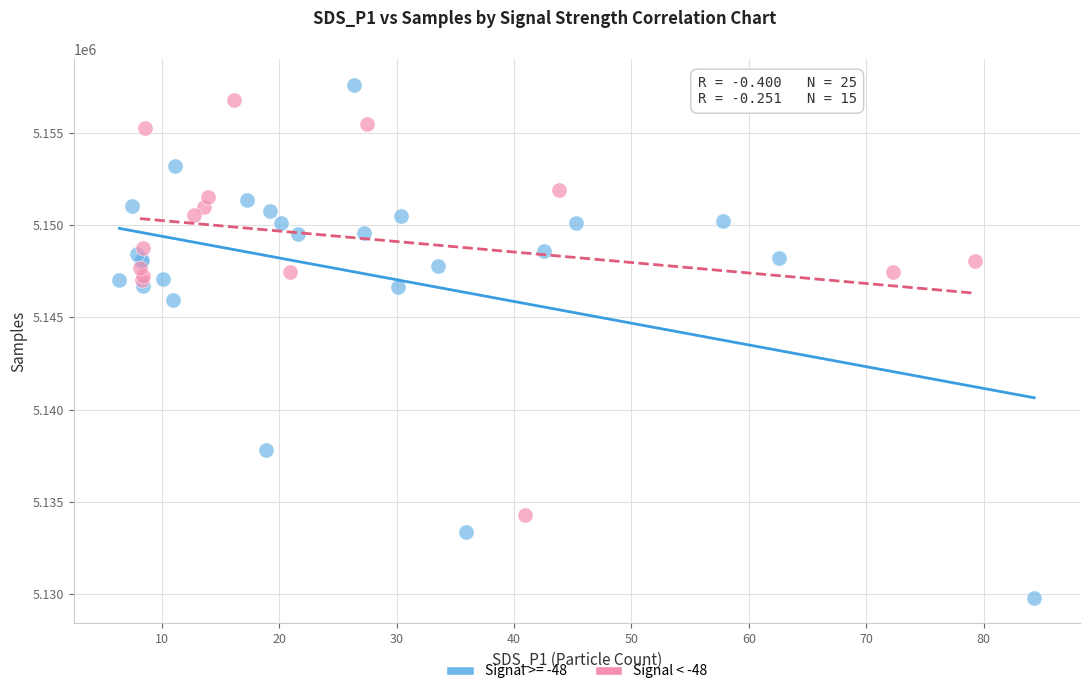

Which series contains the lowest Y value?

Signal >= -48